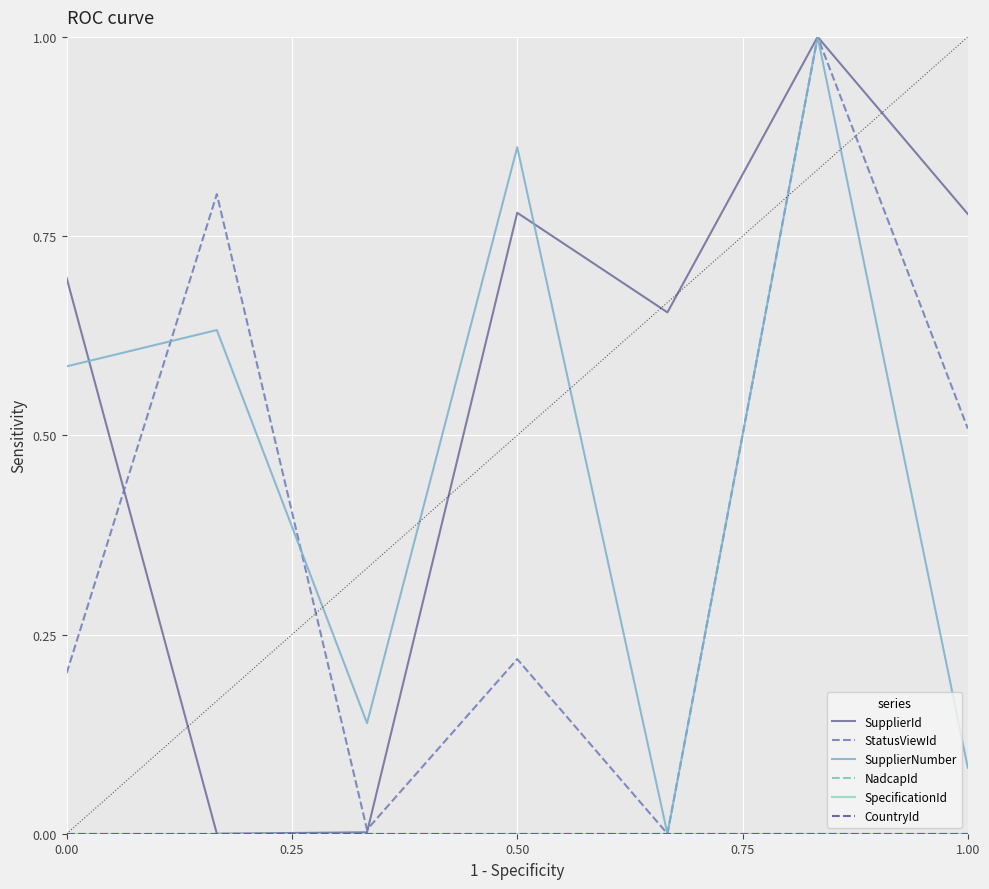

Does the chart display data point markers on the line(s)?

No